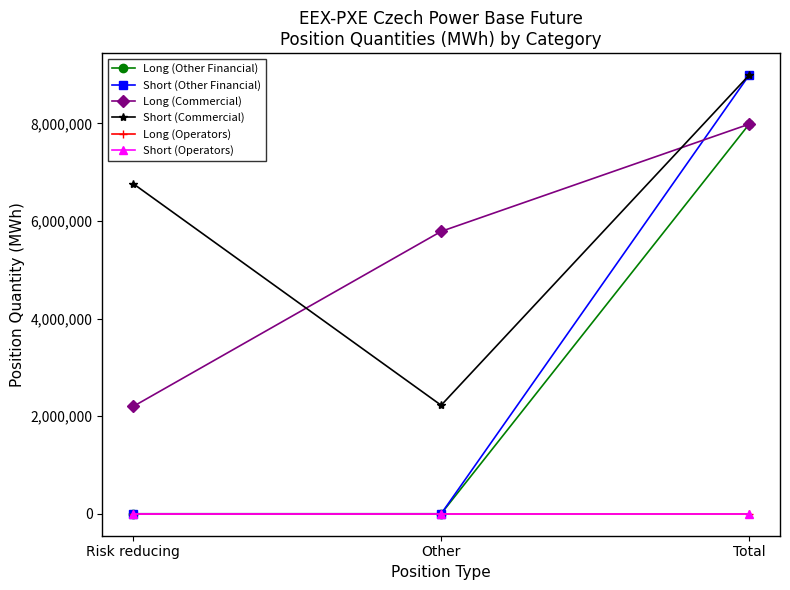

What is the sum of all Long (Commercial) values?

15972448